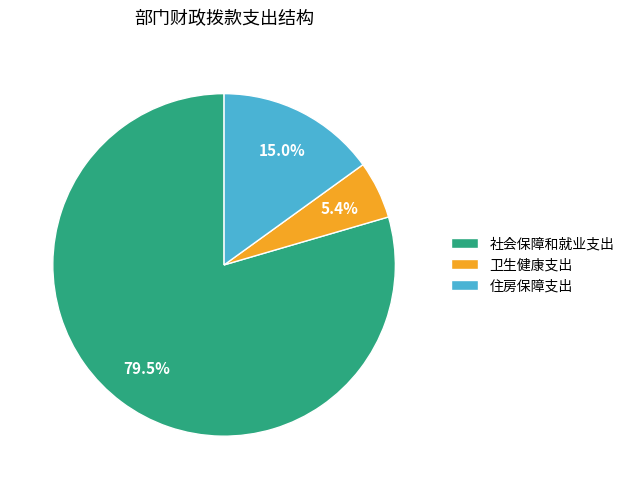

What is the majority slice?

社会保障和就业支出